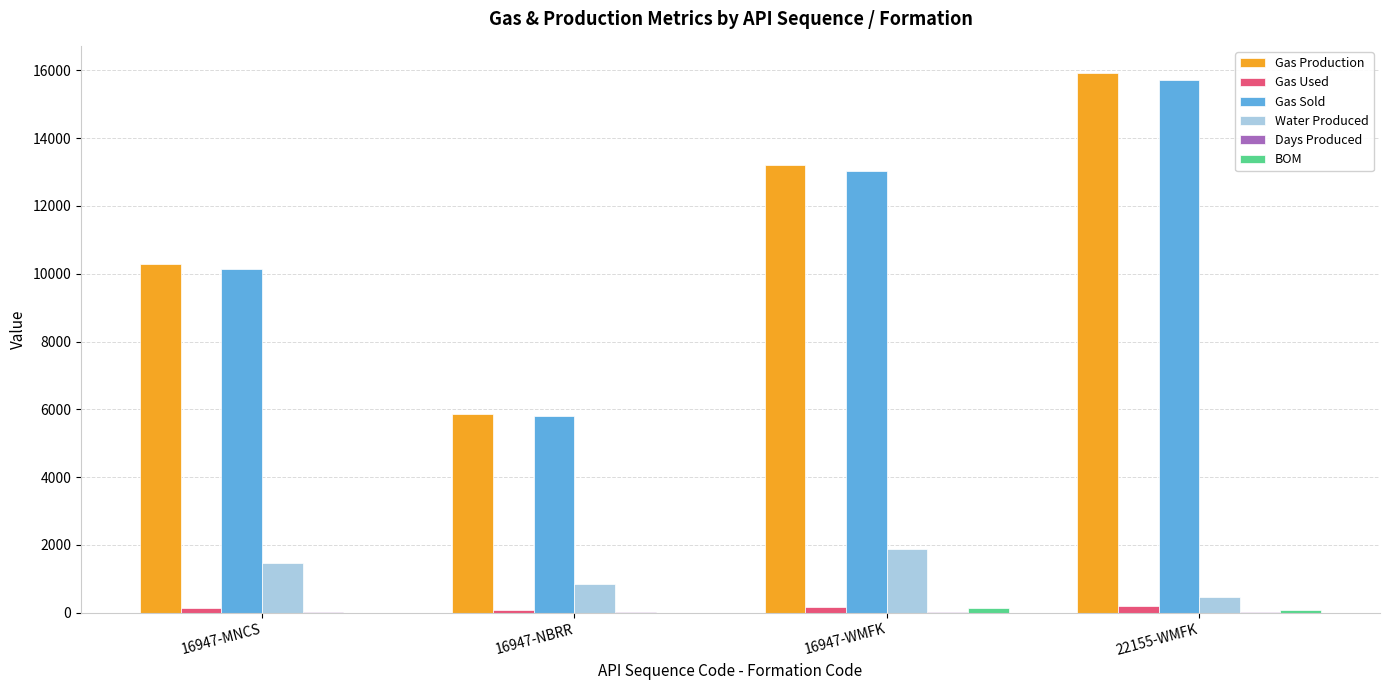

Is it true that Gas Production equals 8746 at 16947-NBRR?

False